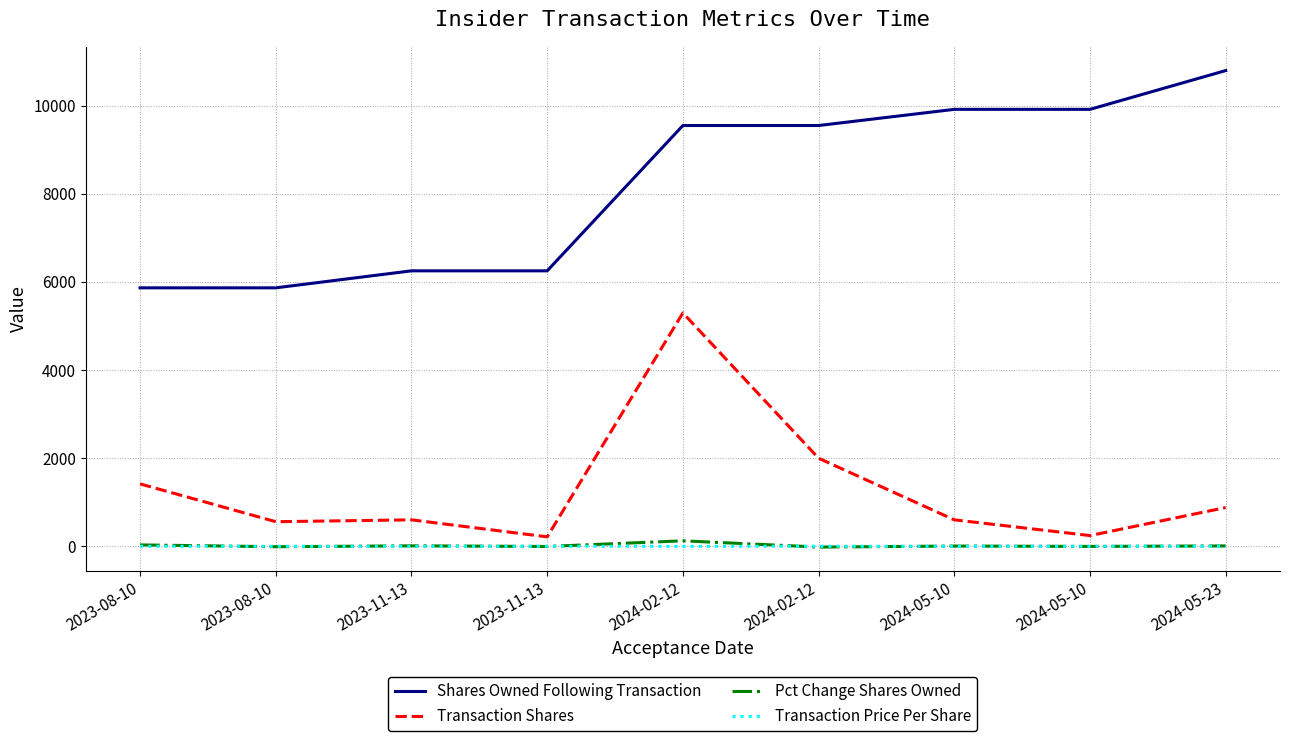

Which series changed the most between 2023-08-10 and 2023-11-13?

Transaction Shares